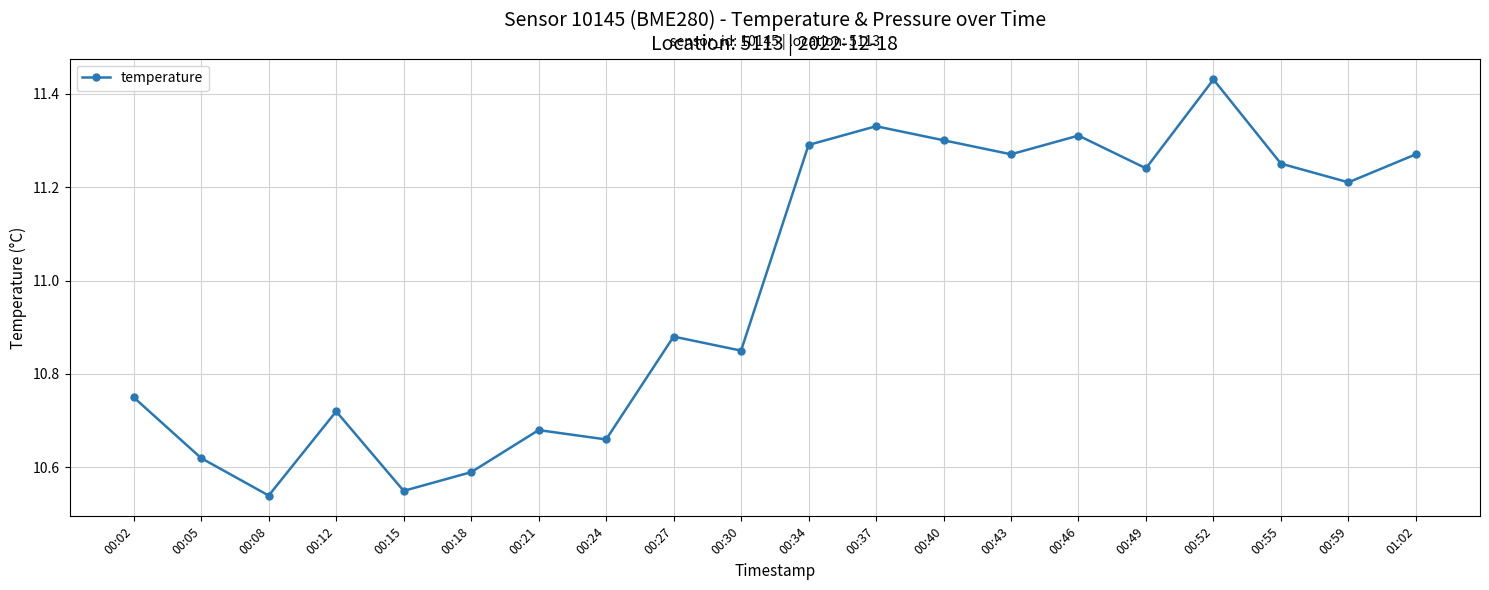

True or false: there are more than 0 points higher than both neighbors.

True